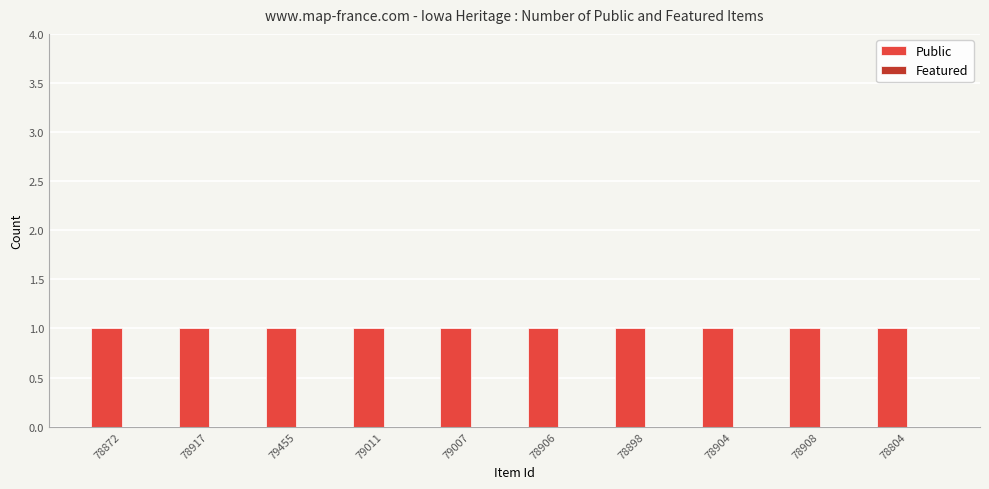

What is the minimum value for Public?

1